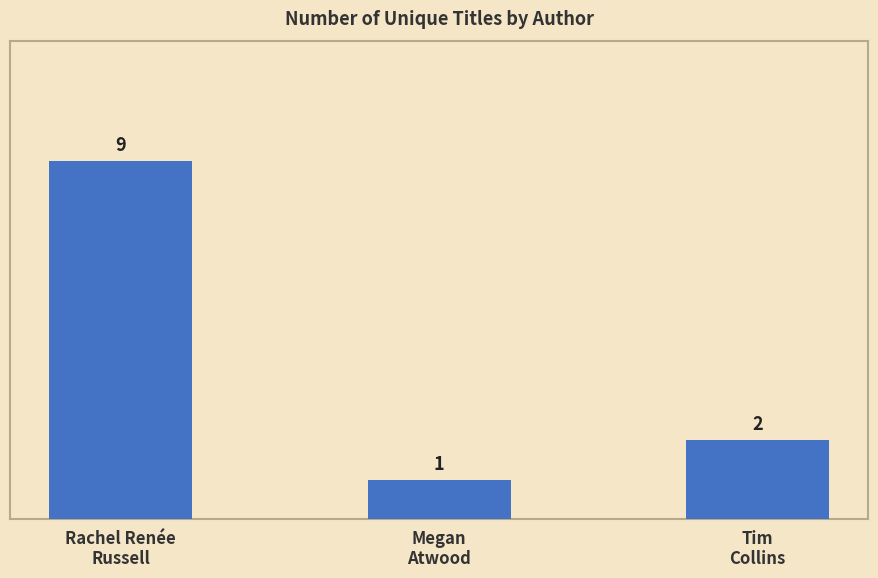

Reading left to right, extract all data points from this chart.

Rachel Renée
Russell=9	Megan
Atwood=1	Tim
Collins=2